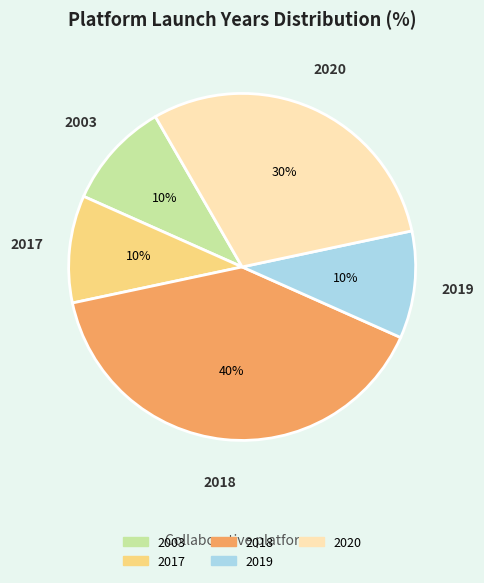

Does any single category account for the majority?

No